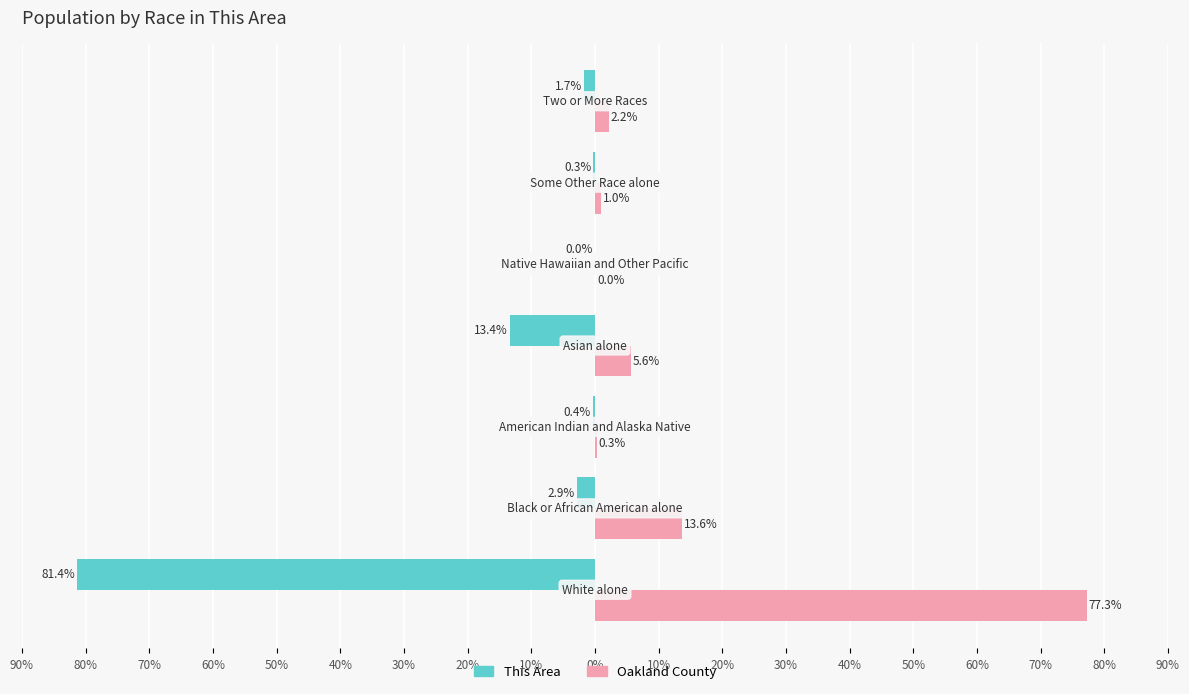

What is the lowest value of the This Area series?

-81.4